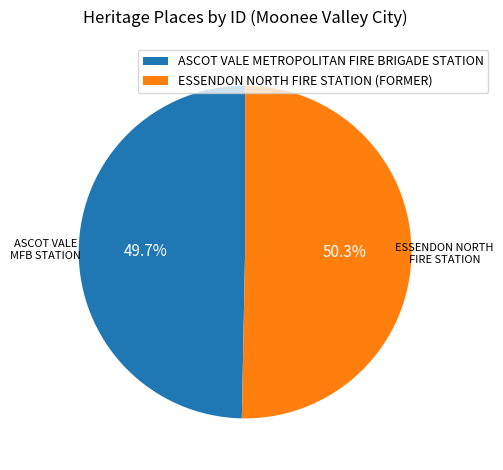

What is the majority slice?

ESSENDON NORTH FIRE STATION (FORMER)